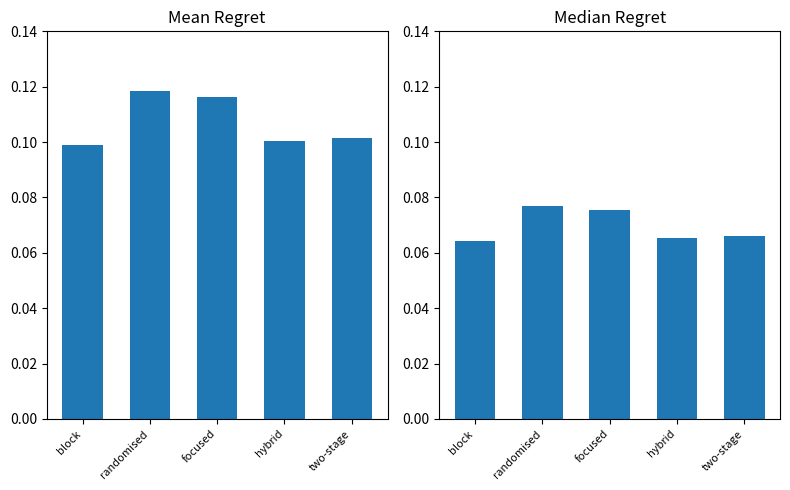

What is the lowest value of the Mean Regret series?

0.1